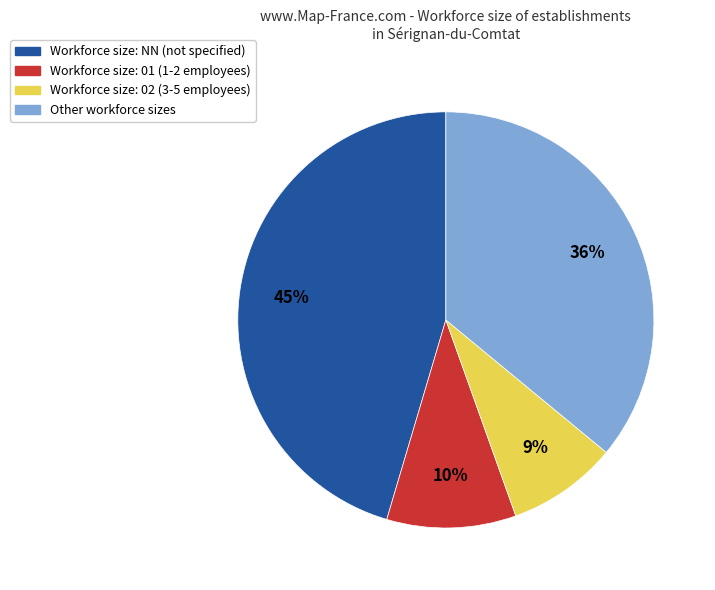

Does any single category account for the majority?

No